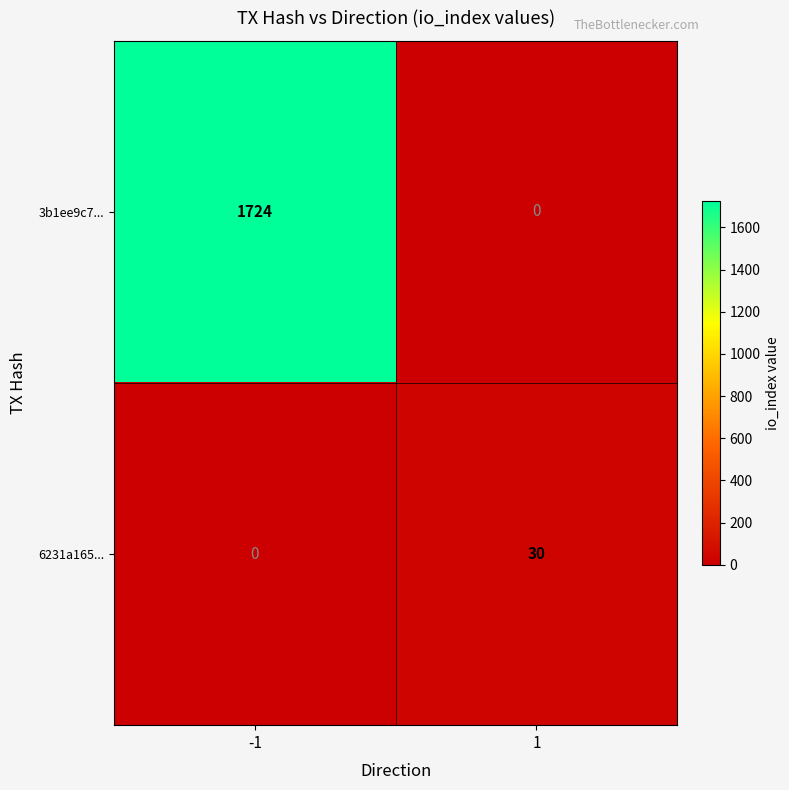

What is the total value across all series at -1?

1724